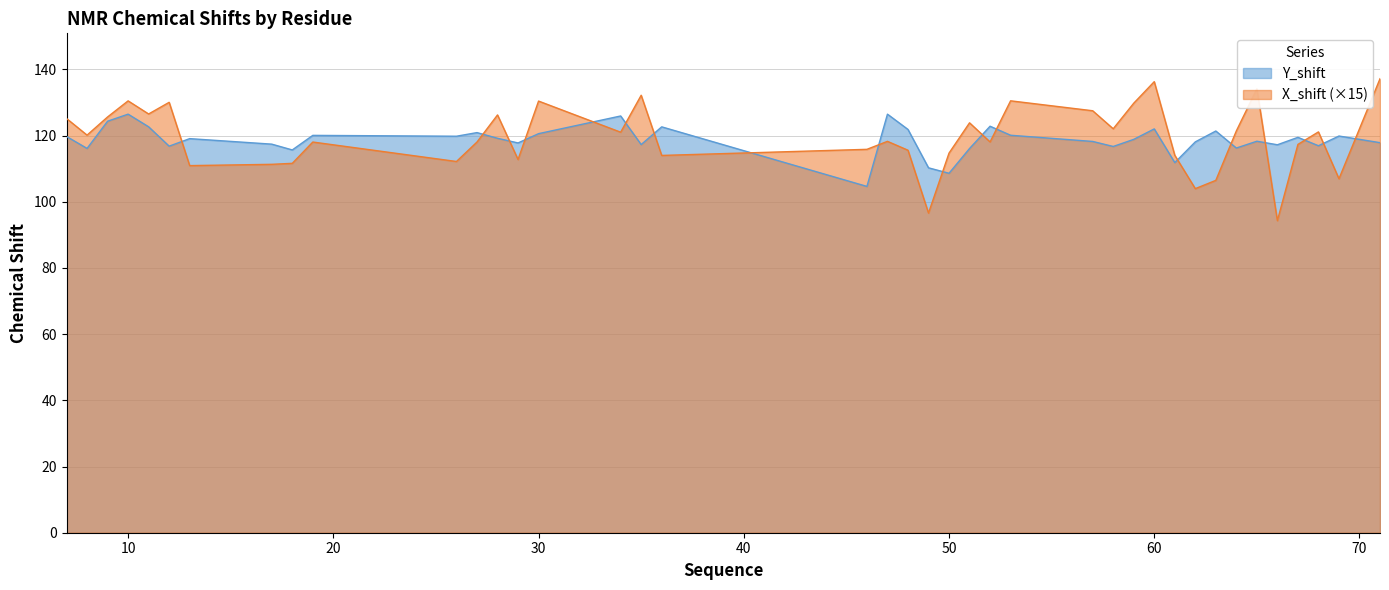

At which label does Y_shift first exceed 119?

7